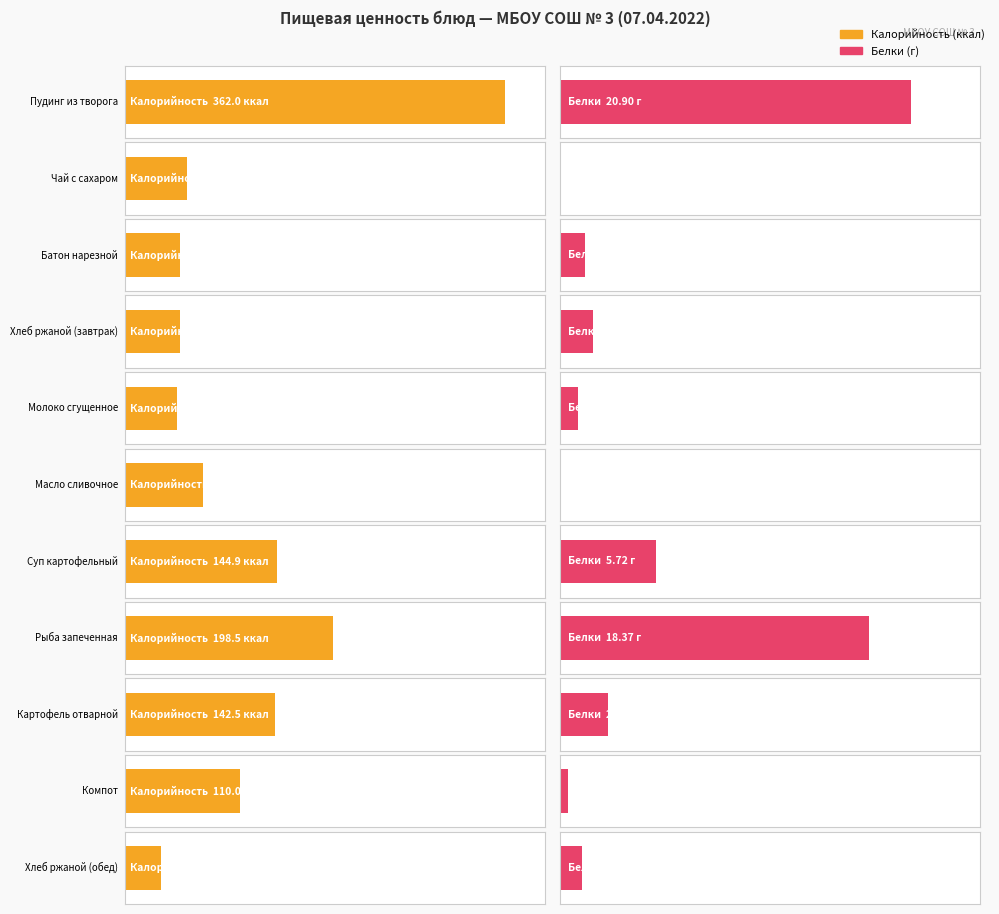

Between Пудинг из творога and Чай с сахаром, which series saw the biggest shift?

Калорийность